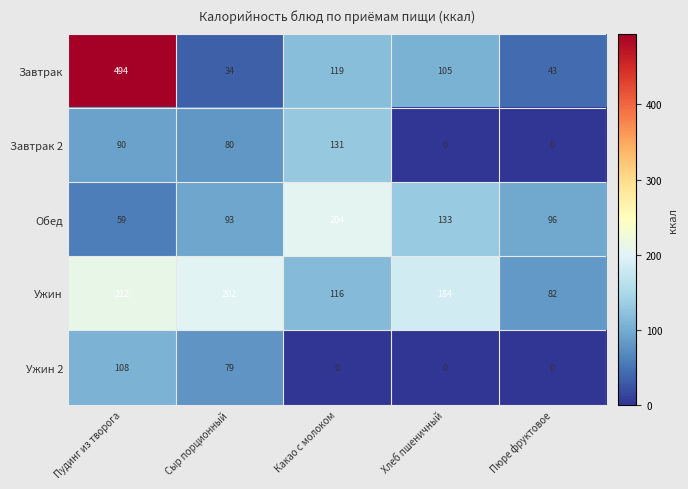

How many data points does each series have?

5